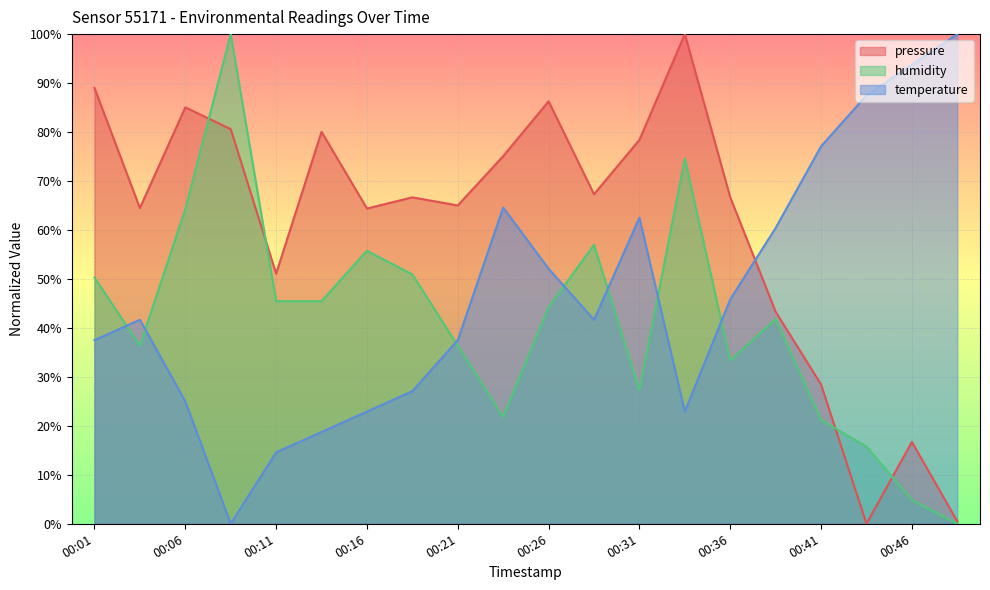

Where is the first local maximum for temperature?

00:04